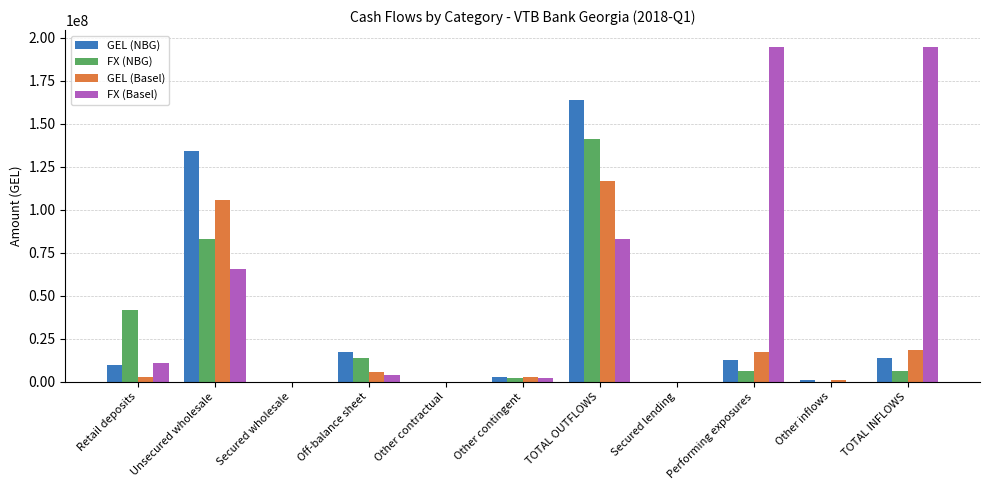

How many data points in FX (NBG) are above 6135127?

6